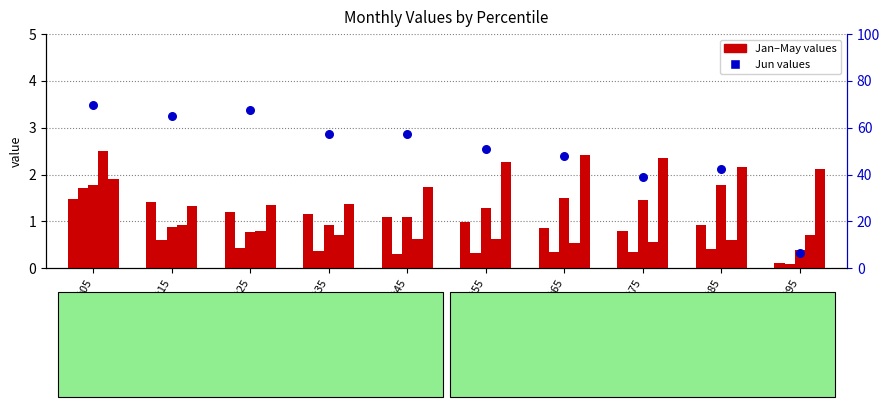

Which series contains the highest Y value?

Jun